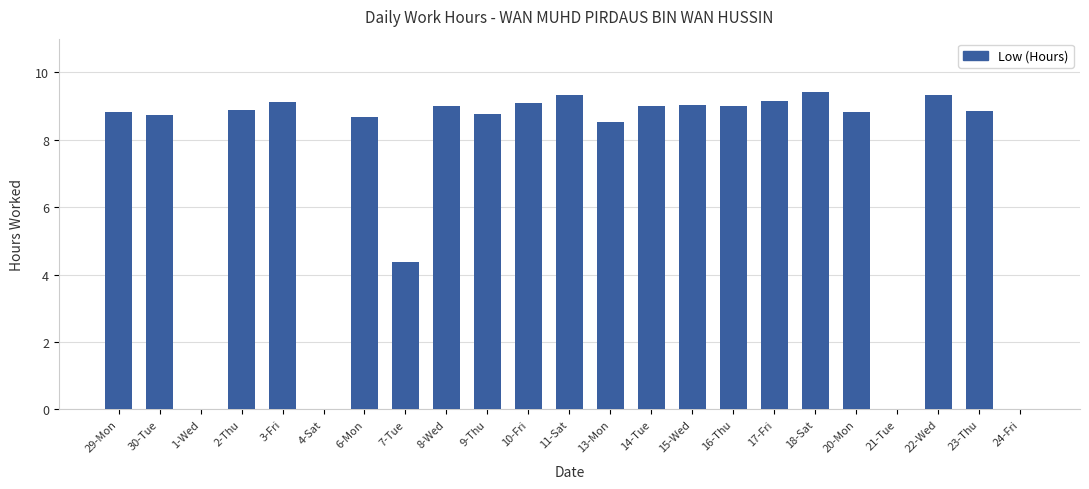

True or false: the data shows 9.0 at 14-Tue.

True